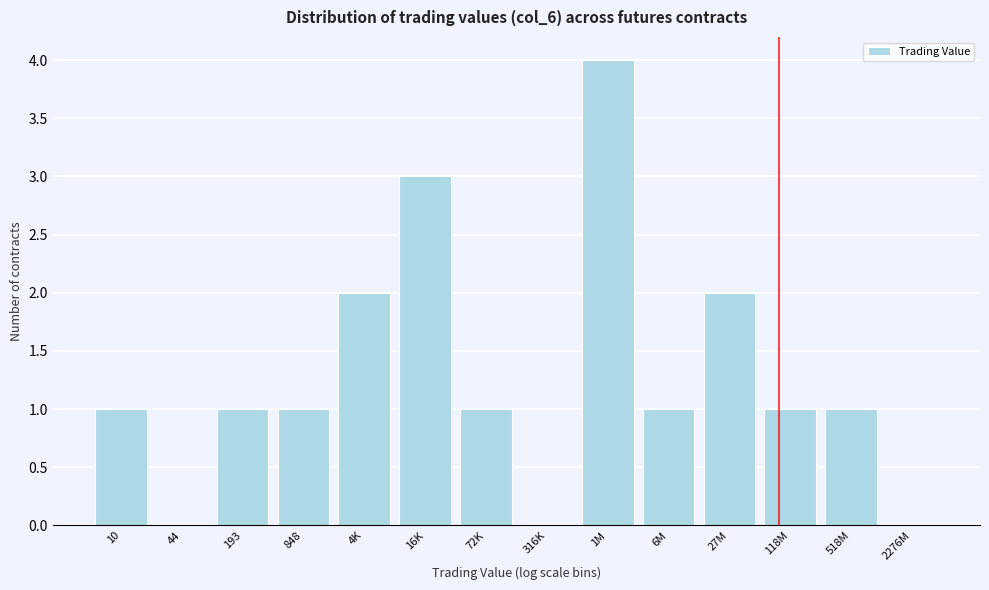

Reading left to right, list all the values displayed in this chart.

10=1	44=0	193=1	848=1	4K=2	16K=3	72K=1	316K=0	1M=4	6M=1	27M=2	118M=1	518M=1	2276M=0